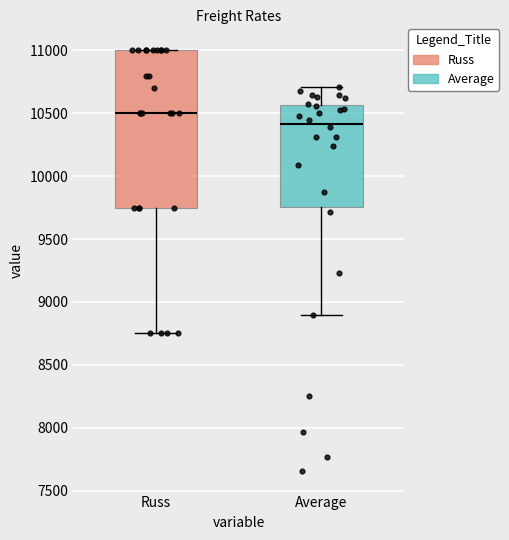

Which box is the tallest, from its lower edge to its upper edge?

Russ